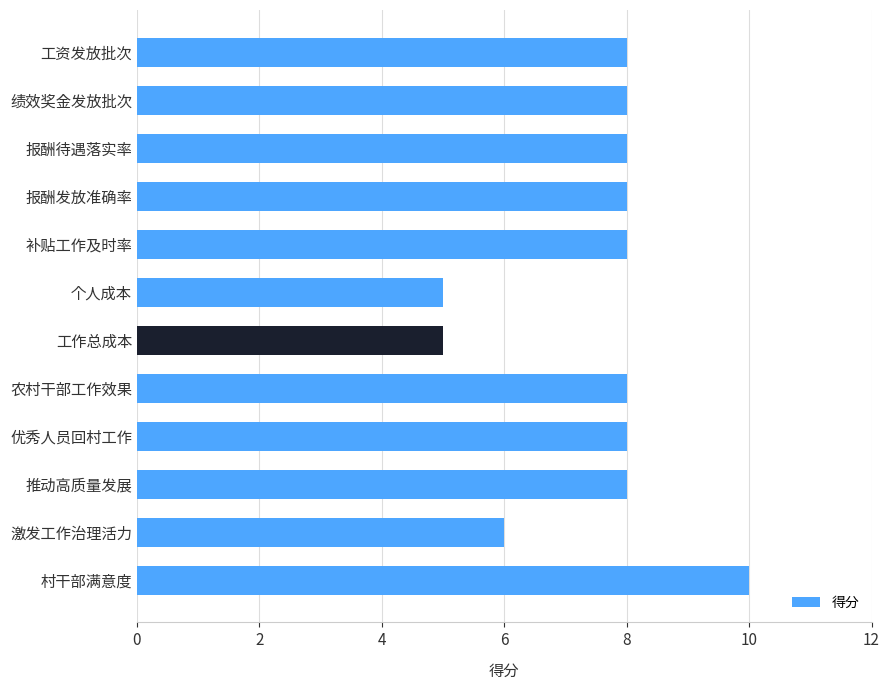

True or false: the data shows 12 at 优秀人员回村工作.

False